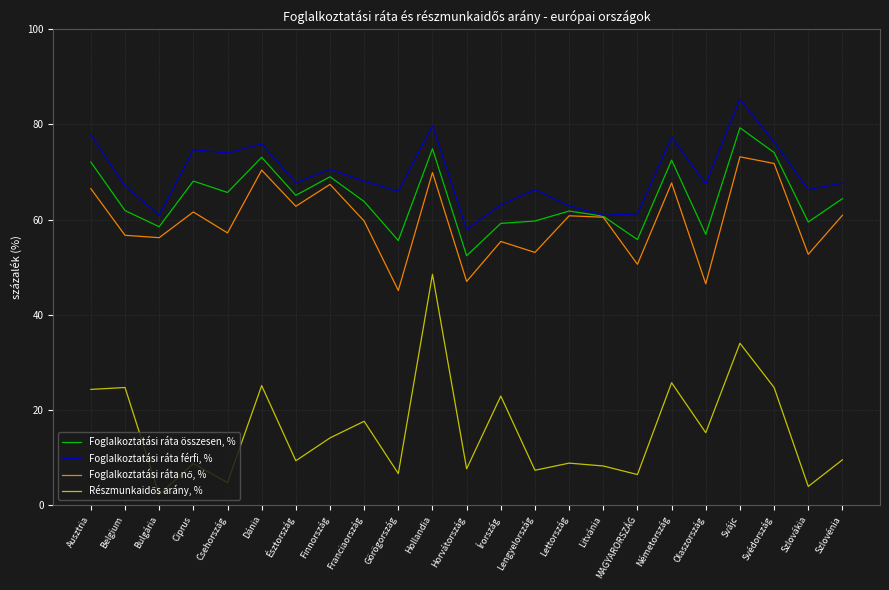

What position from the left is Bulgária?

3